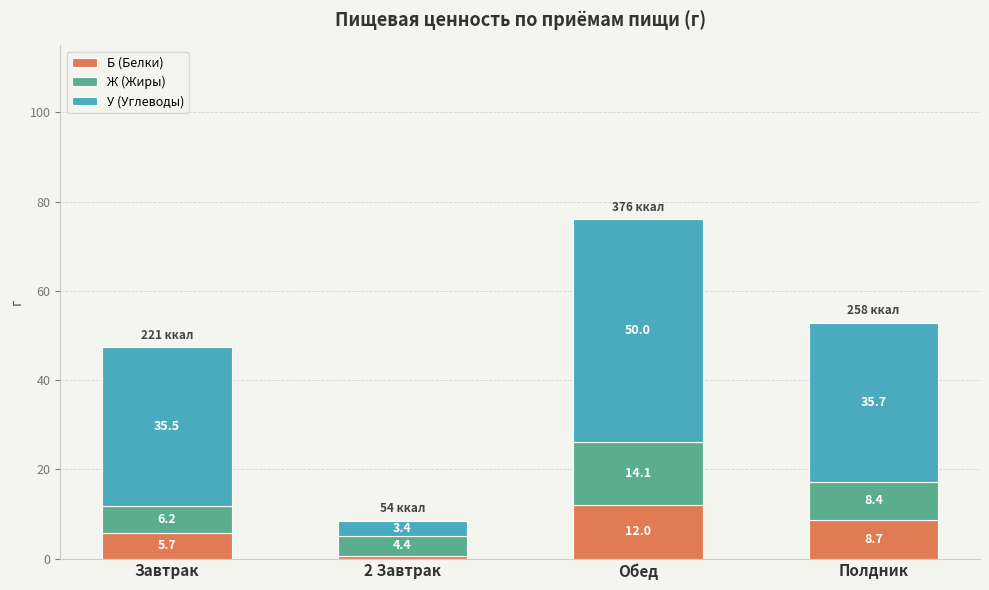

What is the total value across all series at Завтрак?

47.4